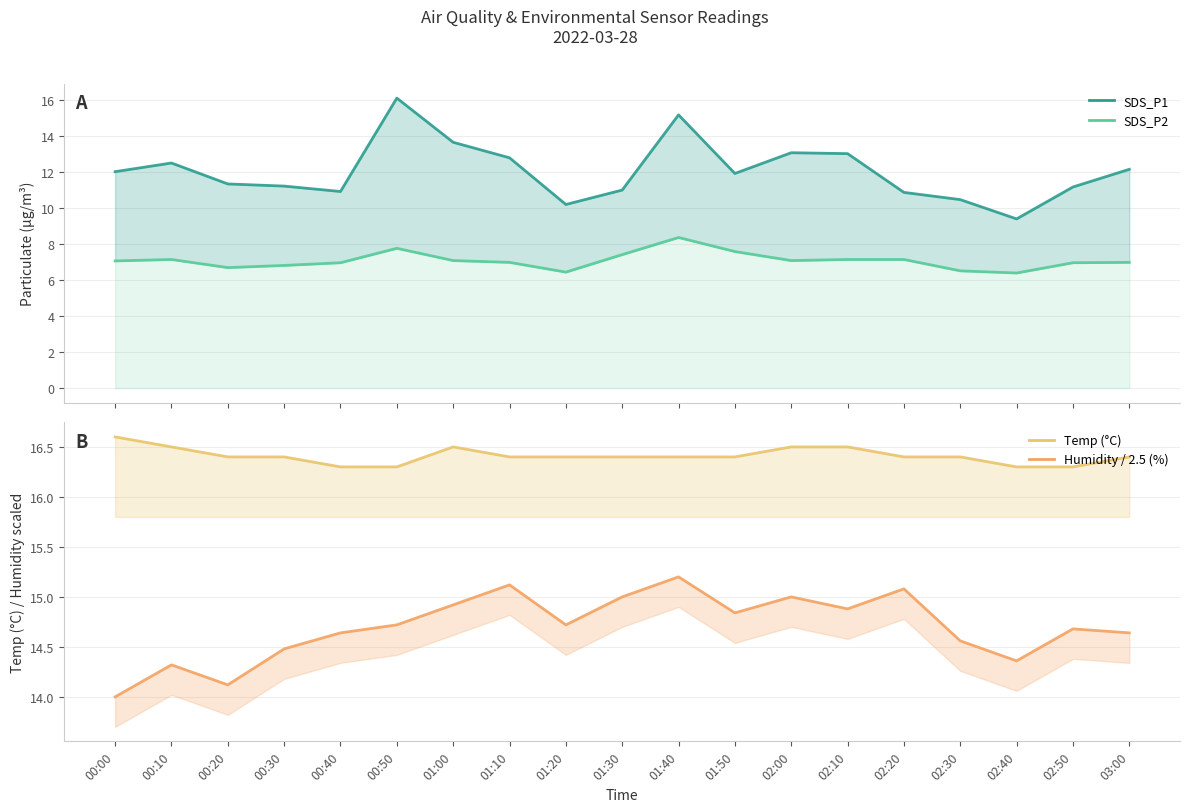

At which category is the sum across all series the highest?

01:40